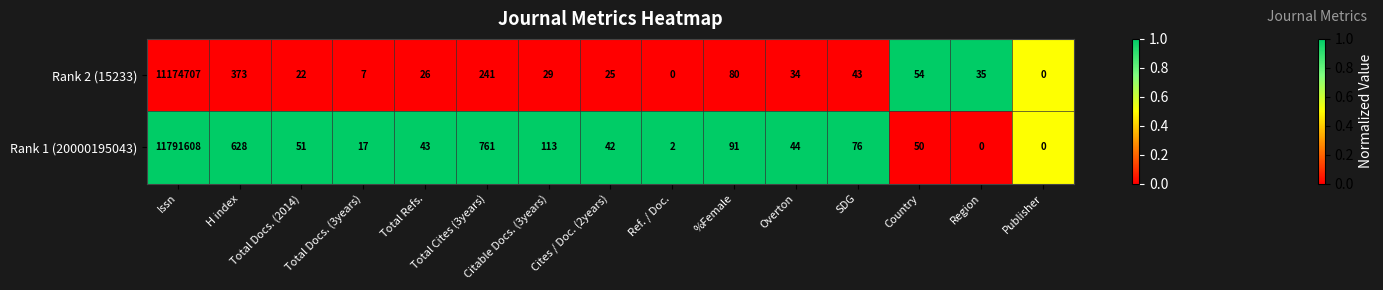

What is the sum of all Rank 1 (20000195043) values?

11793526